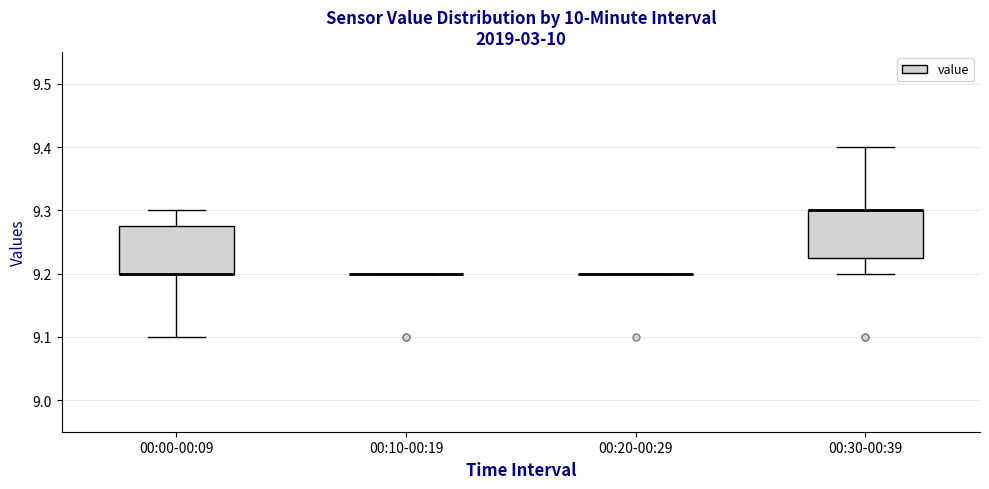

Reading left to right, transcribe this box plot: for each box, give where its median line is, the range the box spans, and where its two whiskers end, as read against the y-axis. The values are not printed on the chart, so give them approximately, as read against the axis.

00:00-00:09: median 9.20 (drawn on the box's lower edge), box 9.20 to 9.28, whiskers 9.10 to 9.30
00:10-00:19: box collapsed to a line at 9.20, whiskers 9.20 to 9.20
00:20-00:29: box collapsed to a line at 9.20, whiskers 9.20 to 9.20
00:30-00:39: median 9.30 (drawn on the box's upper edge), box 9.23 to 9.30, whiskers 9.20 to 9.40